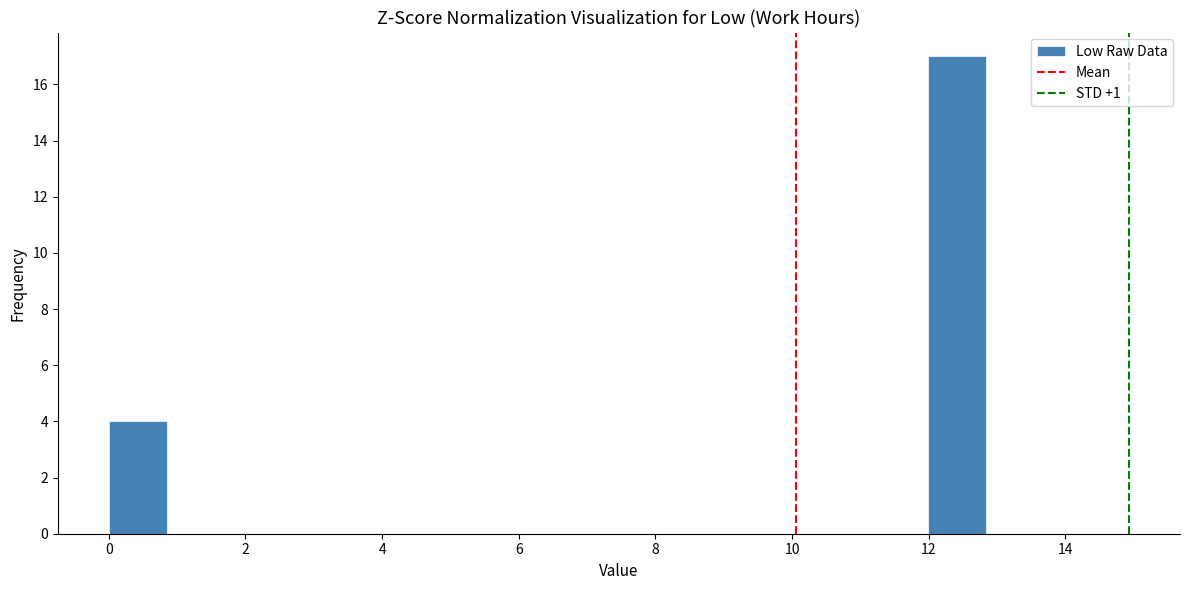

Reading left to right, transcribe this chart: for each bar, give the range it covers on the x-axis and its height. Neither the bar edges nor the heights are printed on the chart, so give them approximately, as read against the axes.

0.0 to 0.8: 4
0.8 to 1.8: 0
1.8 to 2.6: 0
2.6 to 3.4: 0
3.4 to 4.2: 0
4.2 to 5.2: 0
5.2 to 6.0: 0
6.0 to 6.8: 0
6.8 to 7.8: 0
7.8 to 8.6: 0
8.6 to 9.4: 0
9.4 to 10.2: 0
10.2 to 11.2: 0
11.2 to 12.0: 0
12.0 to 12.8: 17